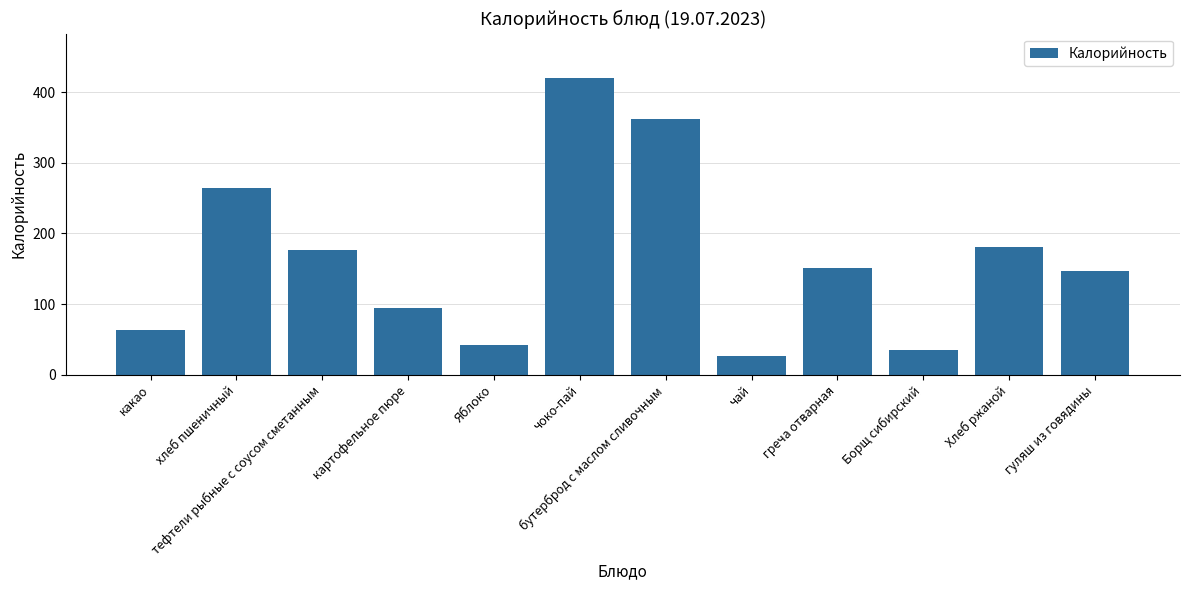

How many values exceed 151?

6